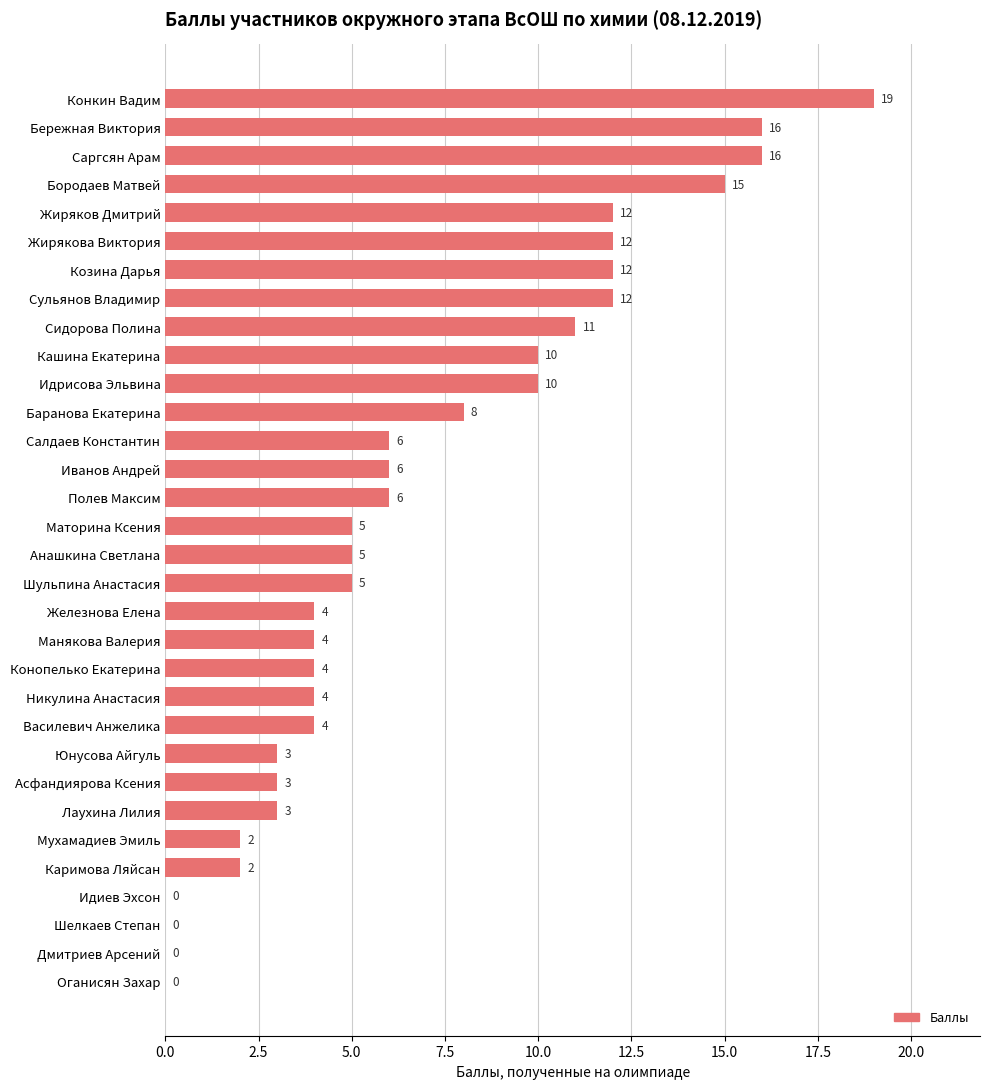

What is the sum of all values?

219